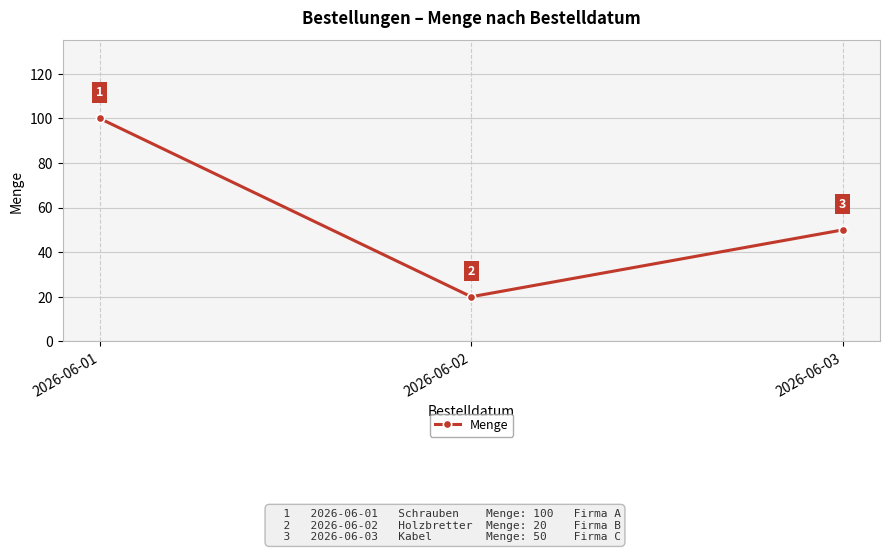

True or false: the data shows 17 at 2026-06-03.

False